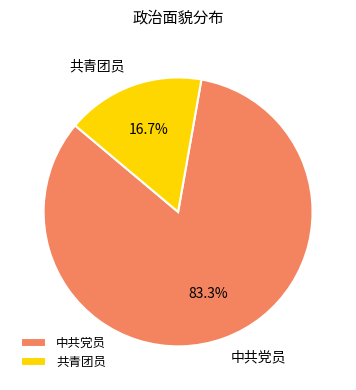

Which has a higher value, 中共党员 or 共青团员?

中共党员